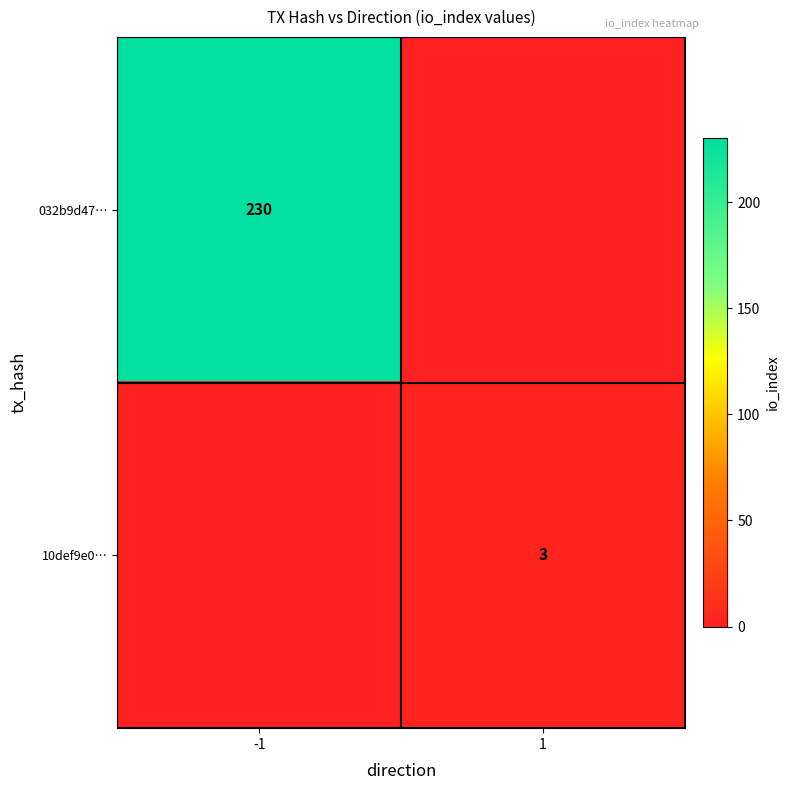

Is it true that 10def9e0… equals 1 at 1?

False